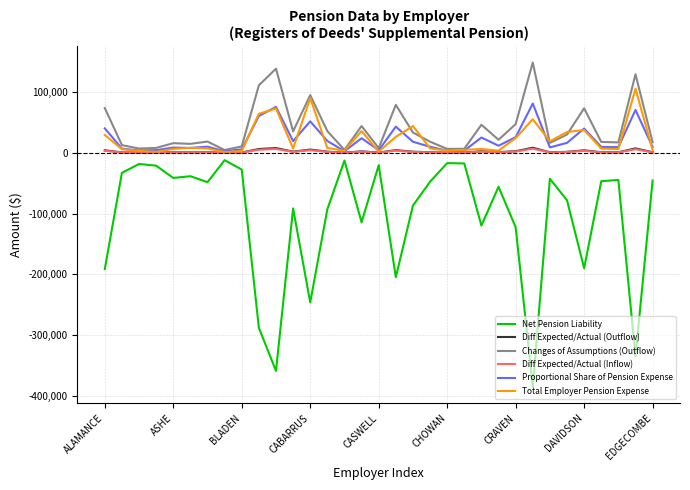

Which series has the widest spread of values?

Net Pension Liability